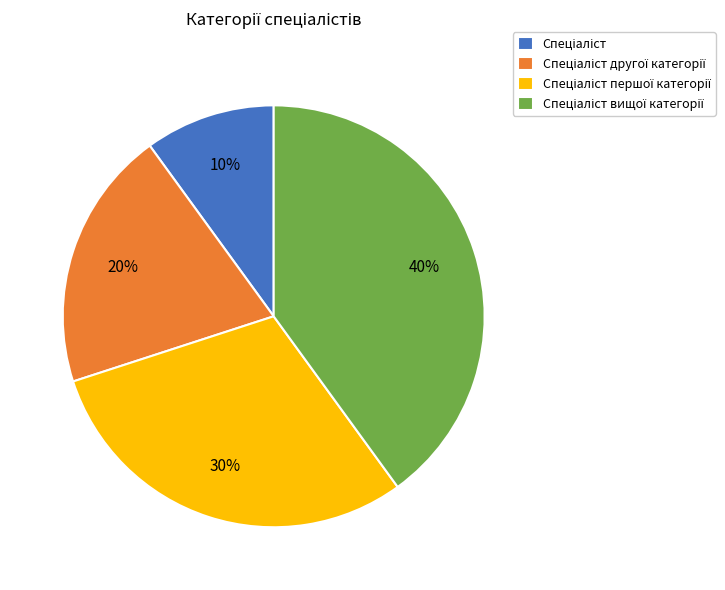

How many slices are in this pie chart?

4